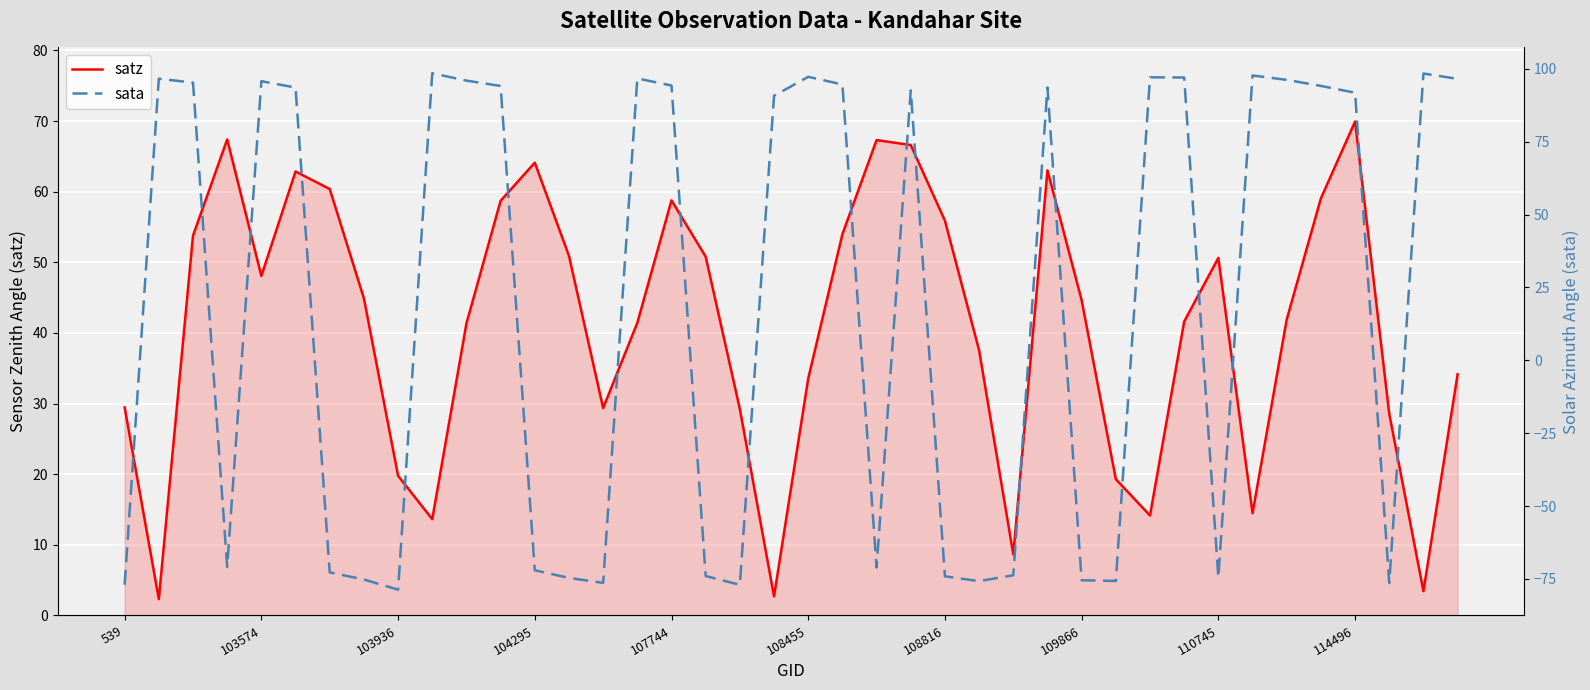

The value of satz at 114496 is 69.9. True or false?

True